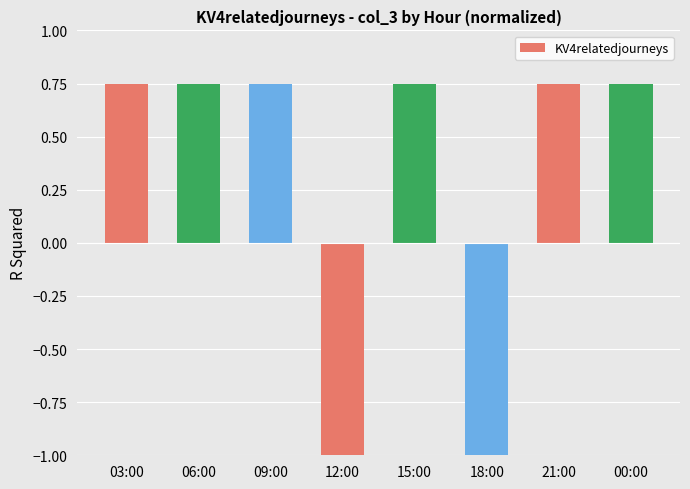

Are the bars grouped side by side (vs. stacked)?

No